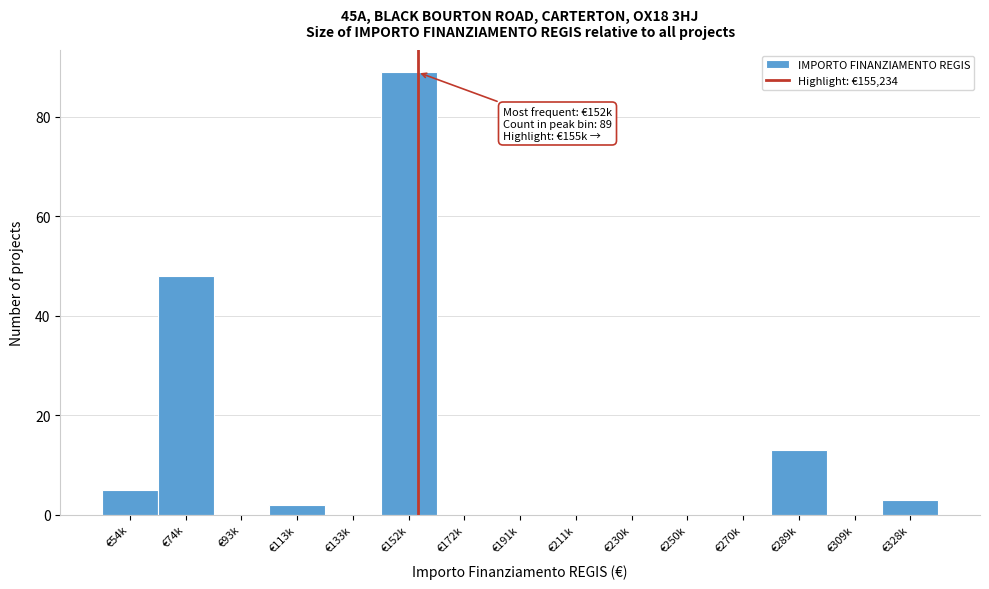

Reading left to right, what are all the values shown in this chart?

€54k=5	€74k=48	€93k=0	€113k=2	€133k=0	€152k=89	€172k=0	€191k=0	€211k=0	€230k=0	€250k=0	€270k=0	€289k=13	€309k=0	€328k=3